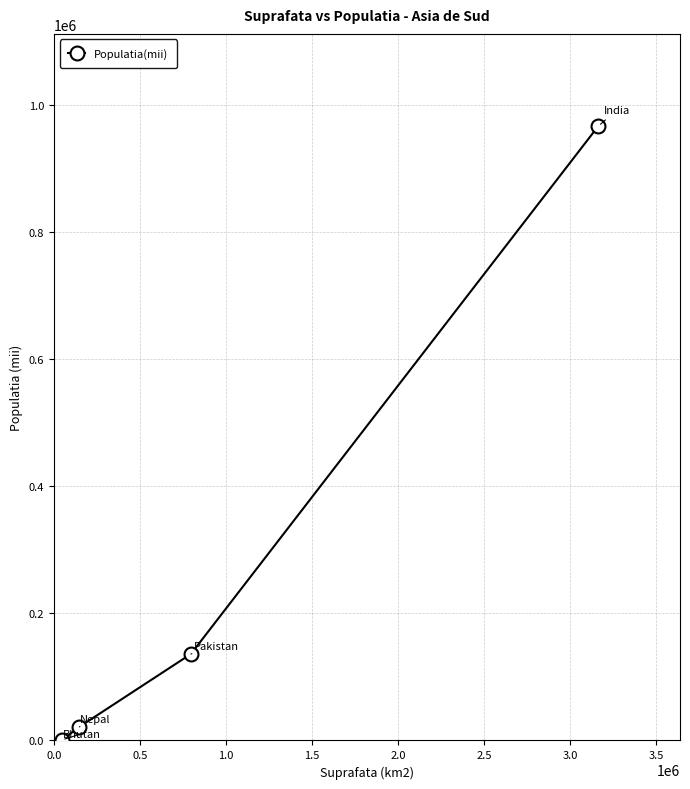

What is the sum of all values?

1126100